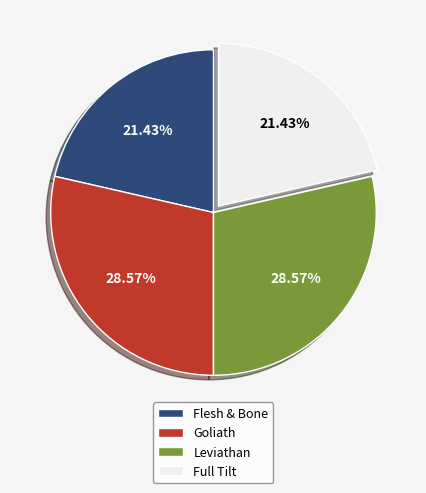

Is it true that Flesh & Bone is 21% of the pie?

True